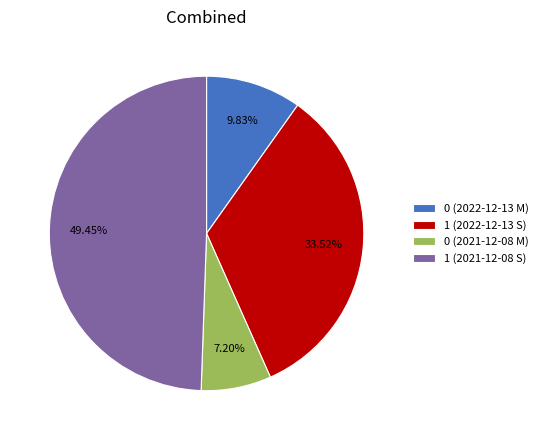

To the nearest percent, what is the difference between the largest and smallest slice percentages?

42%